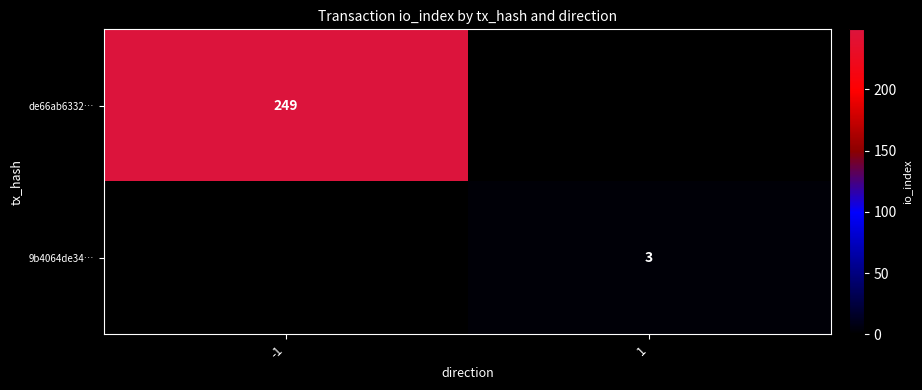

Is it true that 9b4064de34… equals 3 at 1?

True